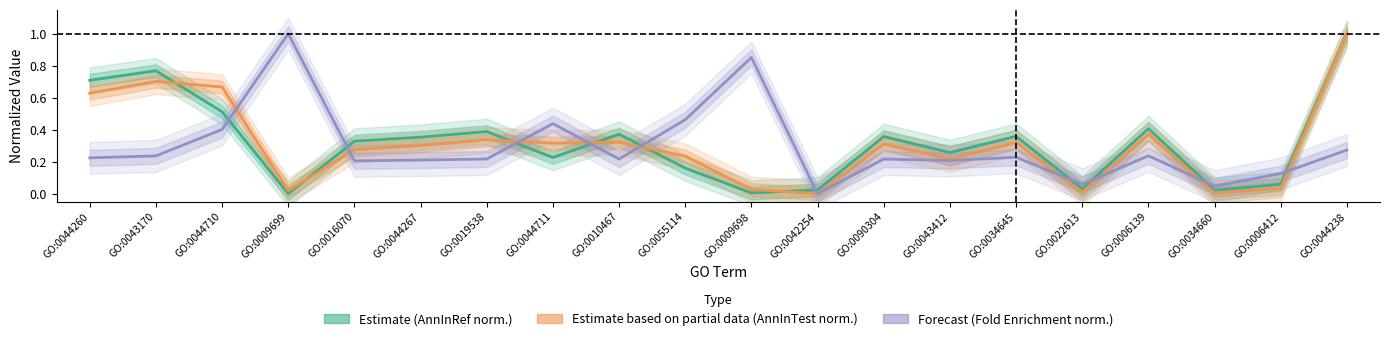

What are all the series names shown in the legend?

Estimate (AnnInRef norm.), Estimate based on partial data (AnnInTest norm.), Forecast (Fold Enrichment norm.)